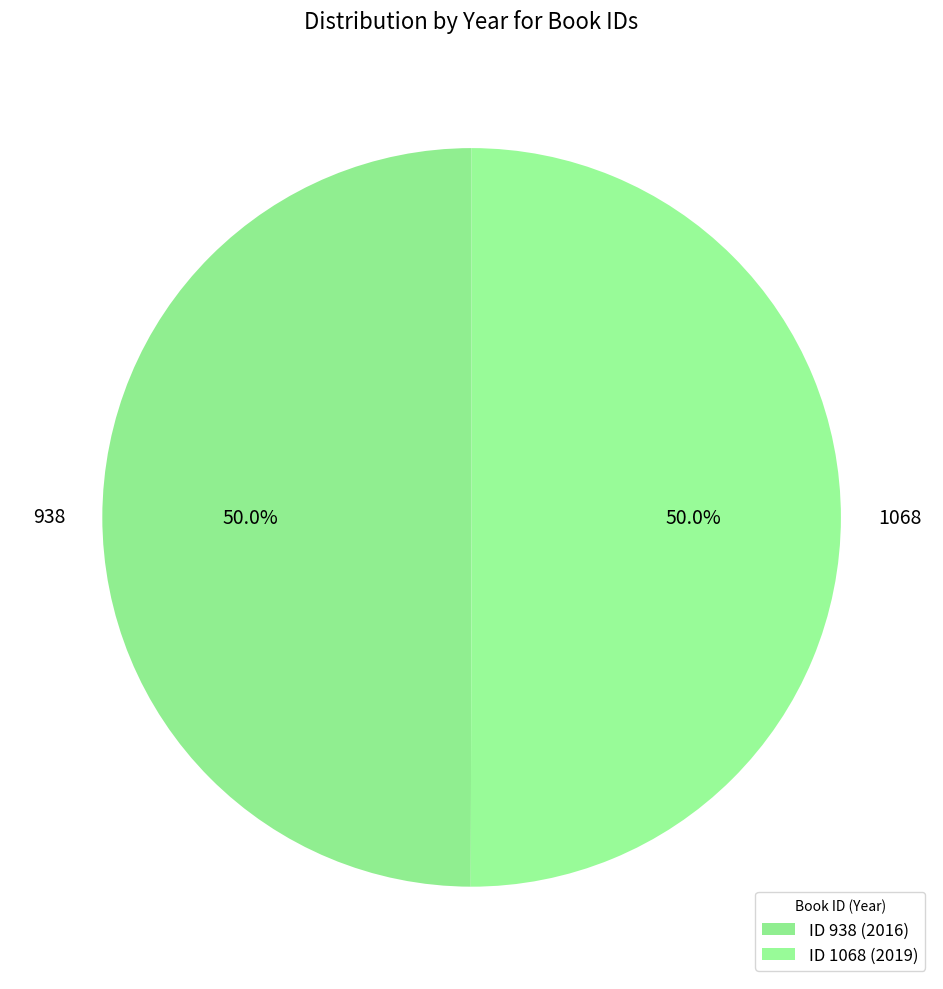

How much of the chart is everything except 1068?

50.0%